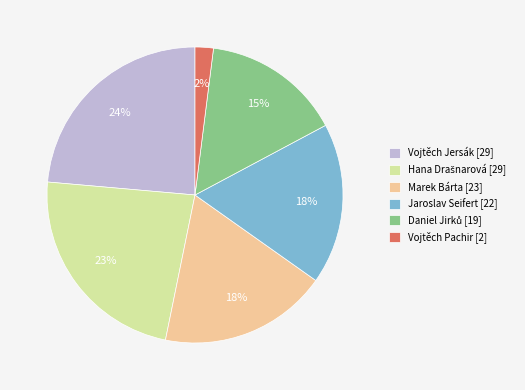

Which has a higher value, Jaroslav Seifert [22] or Vojtěch Jersák [29]?

Vojtěch Jersák [29]